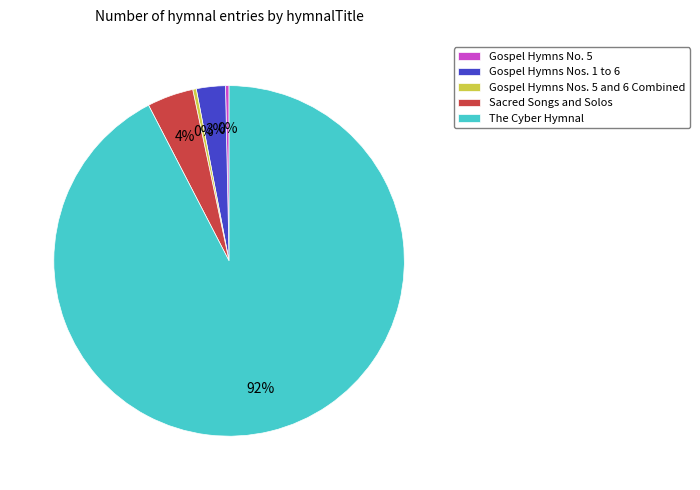

Which slice is the largest?

The Cyber Hymnal